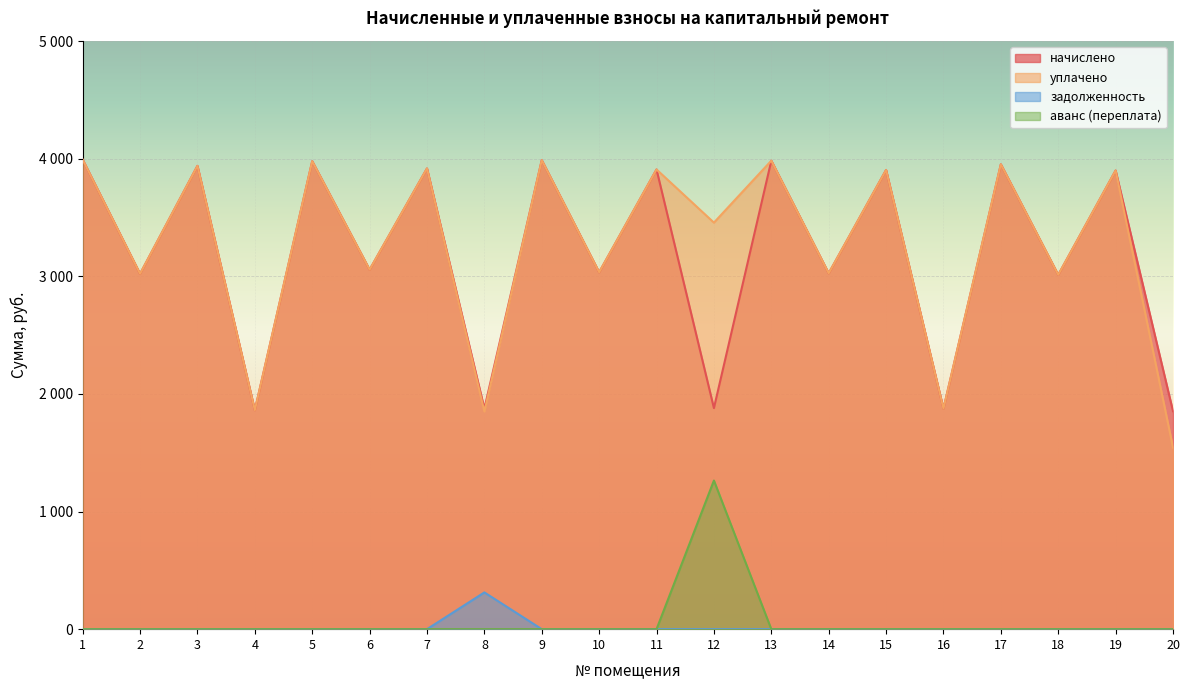

True or false: уплачено has more than 0 interior local peaks.

True